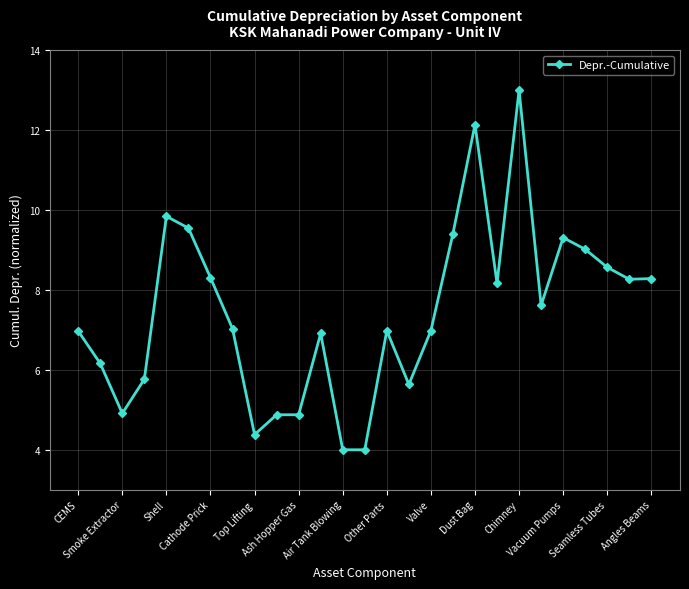

True or false: there are more than 1 points higher than both neighbors.

True